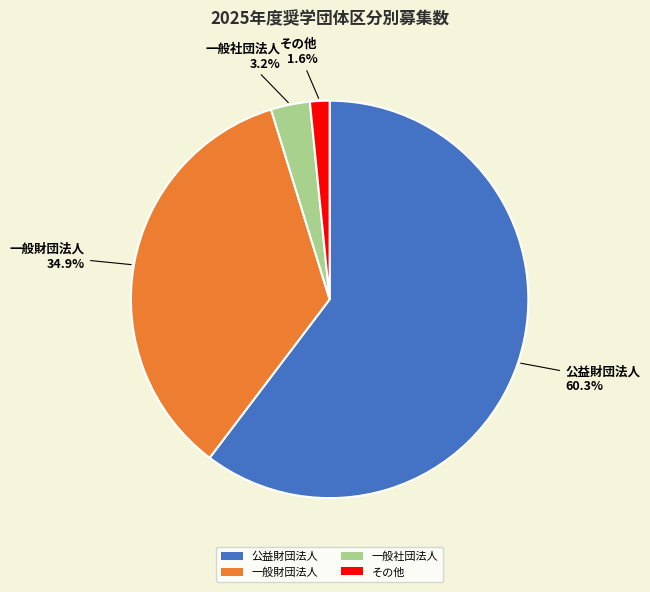

Do 公益財団法人 and 一般社団法人 together represent more than half of the pie?

Yes